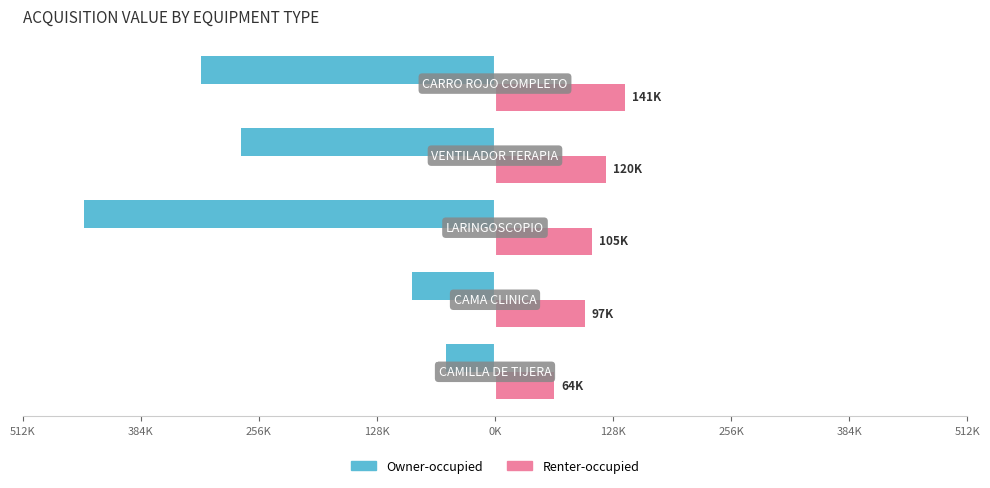

Reading right to left, what are all the values shown in this chart?

Owner-occupied: 0K=-318826.0	128K=-276000.0	256K=-445648.2	384K=-90000.0	512K=-52721.2
Renter-occupied: 0K=140810.0	128K=120096.0	256K=105000.0	384K=97213.2	512K=64321.0